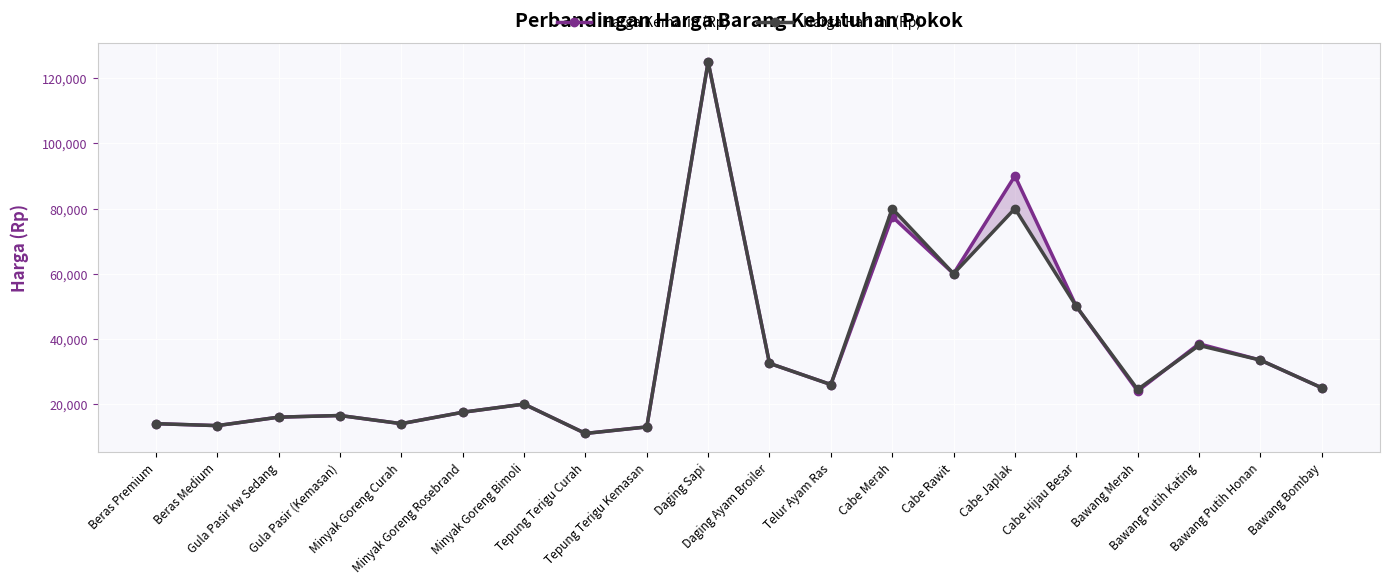

Reading right to left, transcribe all the data shown in this chart.

Harga Kemarin (Rp): Bawang Bombay=25000	Bawang Putih Honan=33500	Bawang Putih Kating=38500	Bawang Merah=24000	Cabe Hijau Besar=50000	Cabe Japlak=90000	Cabe Rawit=60000	Cabe Merah=77500	Telur Ayam Ras=26000	Daging Ayam Broiler=32500	Daging Sapi=125000	Tepung Terigu Kemasan=13000	Tepung Terigu Curah=11000	Minyak Goreng Bimoli=20000	Minyak Goreng Rosebrand=17500	Minyak Goreng Curah=14000	Gula Pasir (Kemasan)=16500	Gula Pasir kw Sedang=16000	Beras Medium=13400	Beras Premium=14000
Harga Hari ini (Rp): Bawang Bombay=25000	Bawang Putih Honan=33500	Bawang Putih Kating=38000	Bawang Merah=24500	Cabe Hijau Besar=50000	Cabe Japlak=80000	Cabe Rawit=60000	Cabe Merah=80000	Telur Ayam Ras=26000	Daging Ayam Broiler=32500	Daging Sapi=125000	Tepung Terigu Kemasan=13000	Tepung Terigu Curah=11000	Minyak Goreng Bimoli=20000	Minyak Goreng Rosebrand=17500	Minyak Goreng Curah=14000	Gula Pasir (Kemasan)=16500	Gula Pasir kw Sedang=16000	Beras Medium=13400	Beras Premium=14000